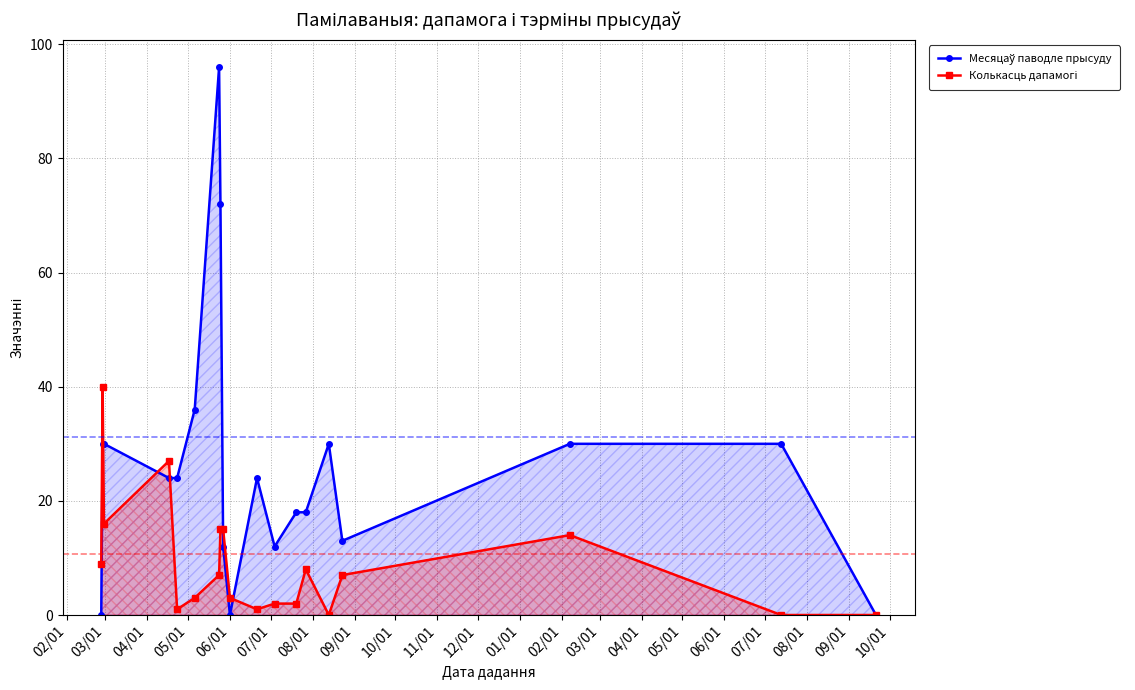

What is the greatest value displayed?

96